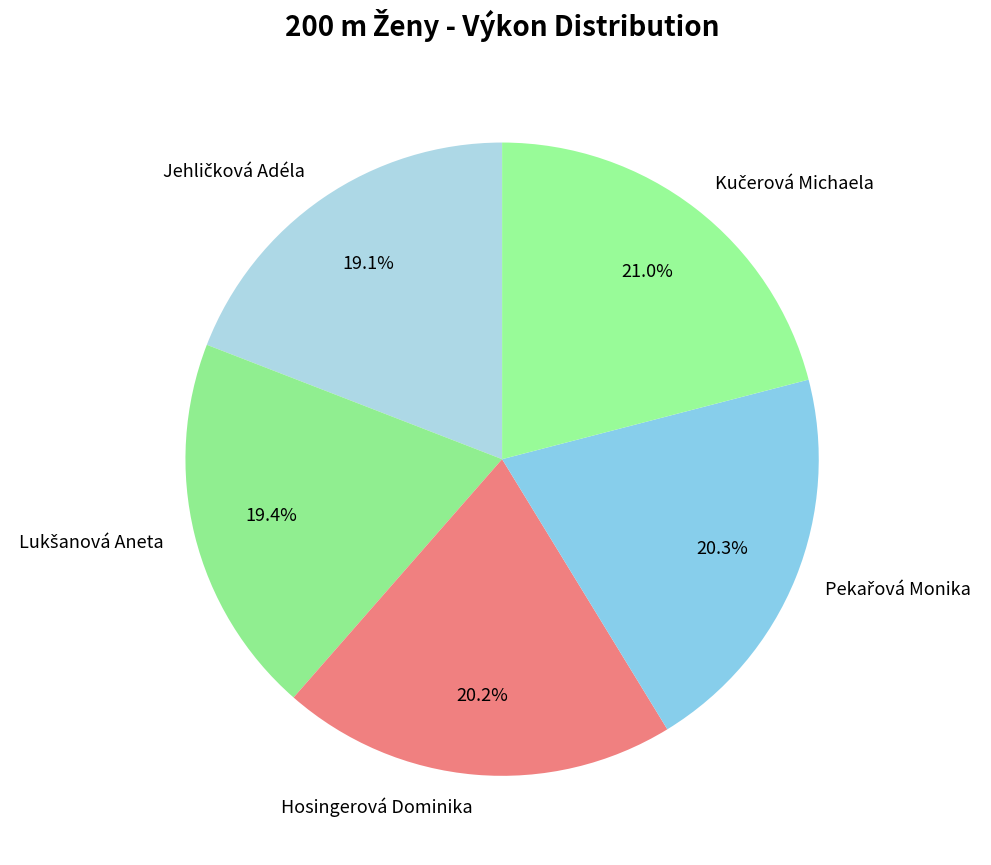

How many slices are in this pie chart?

5